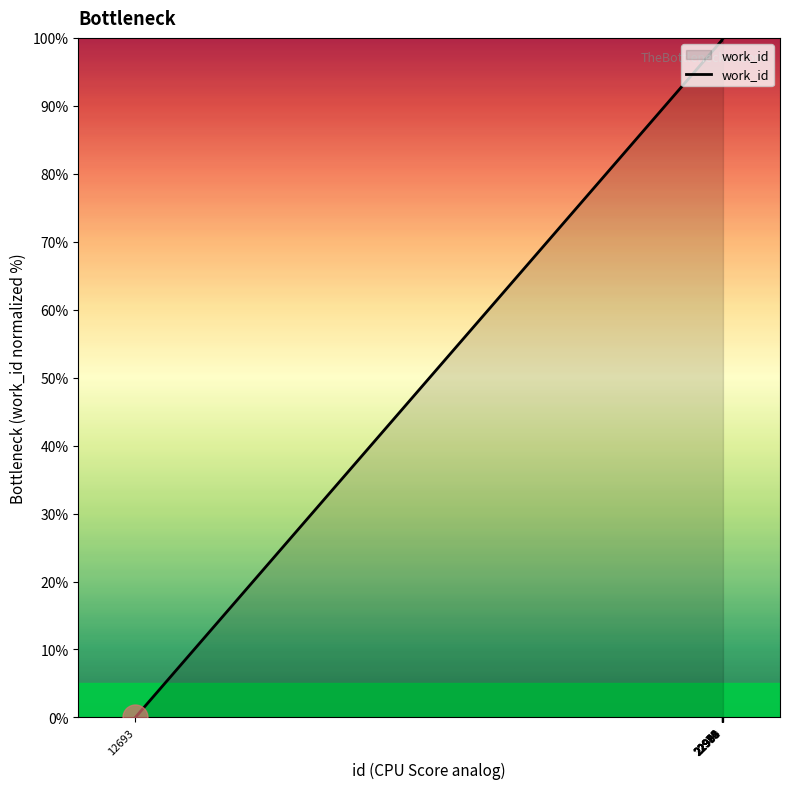

What is the difference between the maximum and minimum values?

100.0